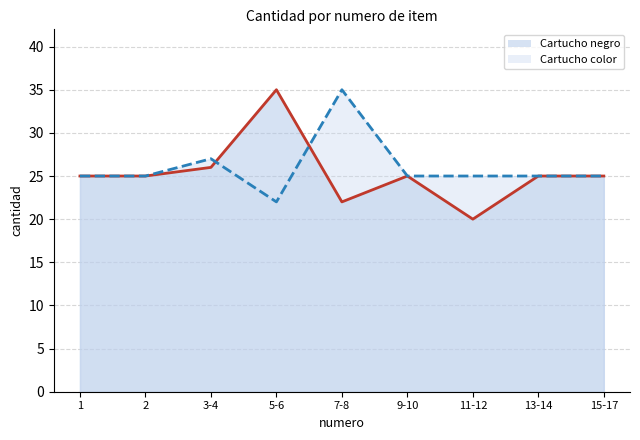

Does the chart display data point markers on the line(s)?

No